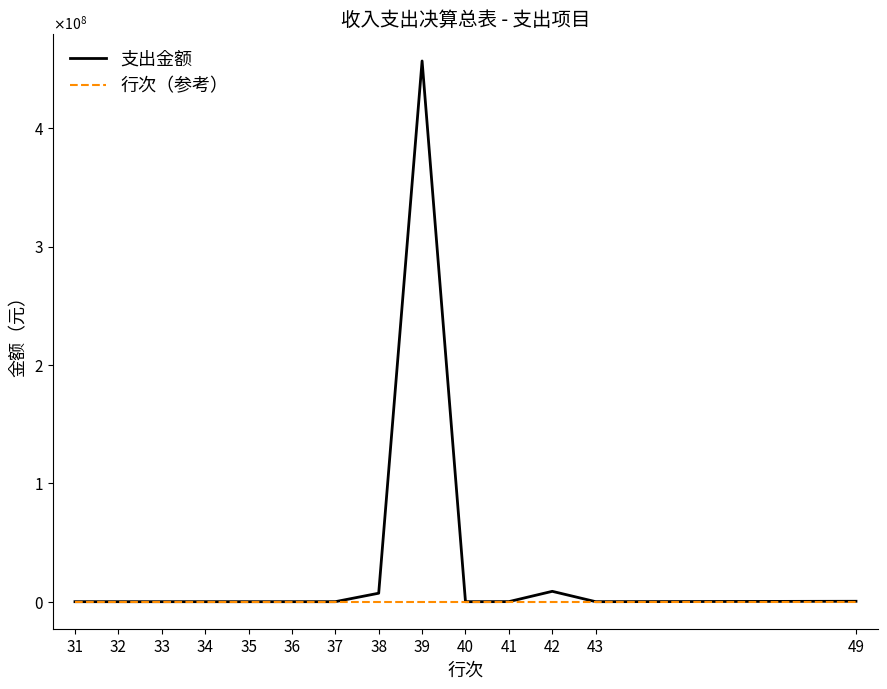

What is the highest value of the 支出金额 series?

456749282.2